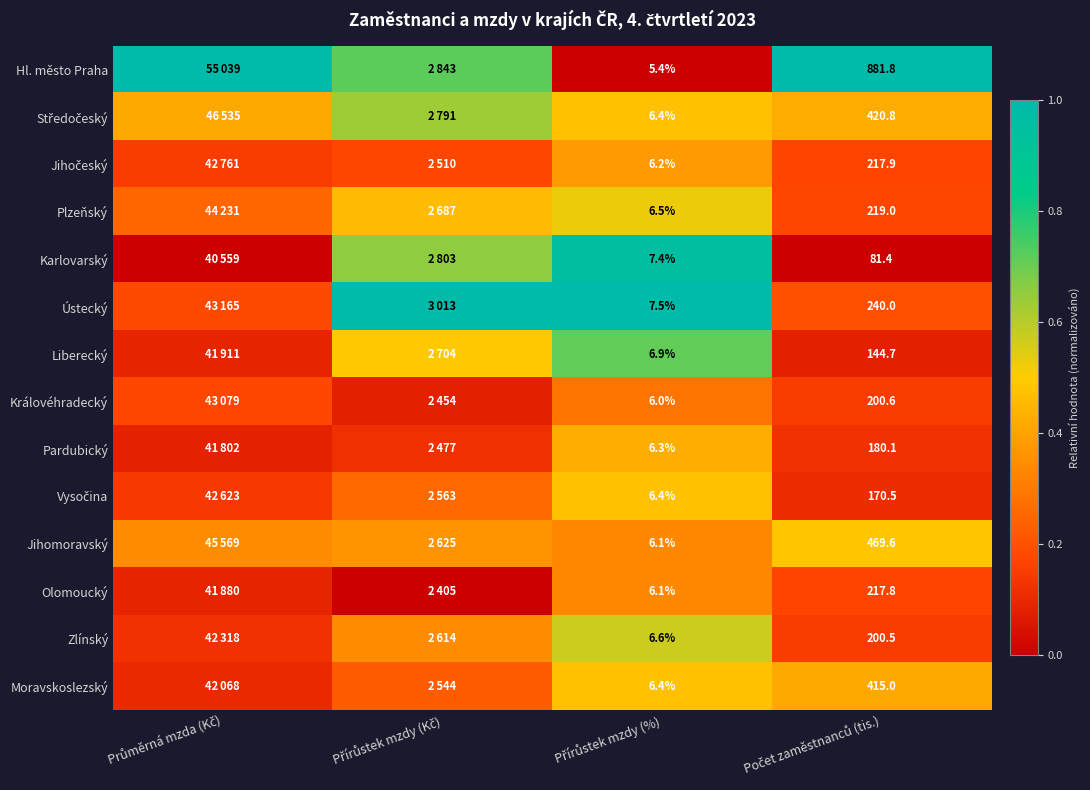

Which series changed the most between Přírůstek mzdy (%) and Počet zaměstnanců (tis.)?

Hl. město Praha